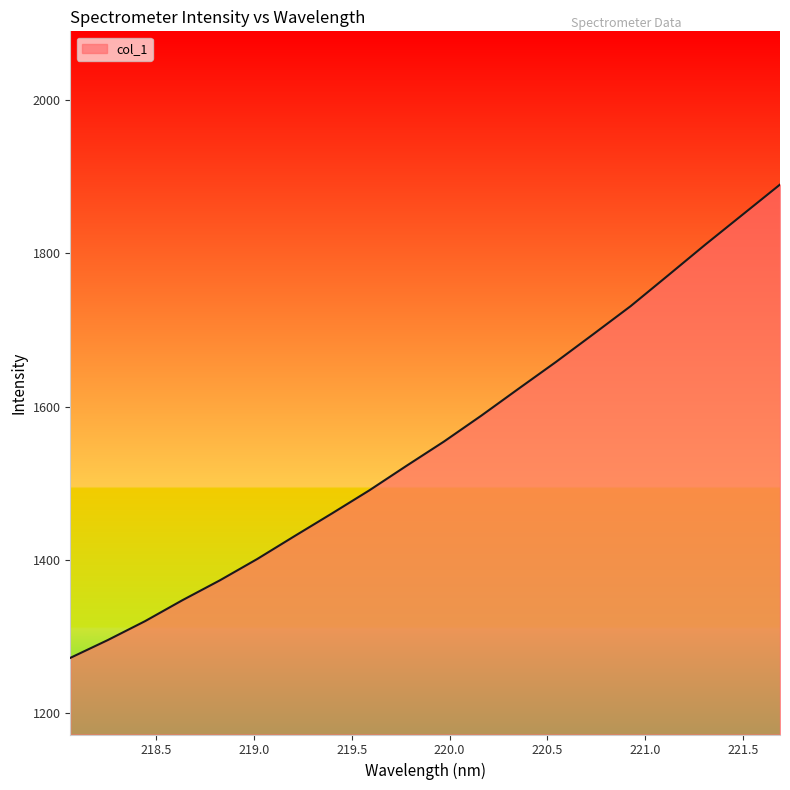

What is the maximum value shown in the chart?

1889.9